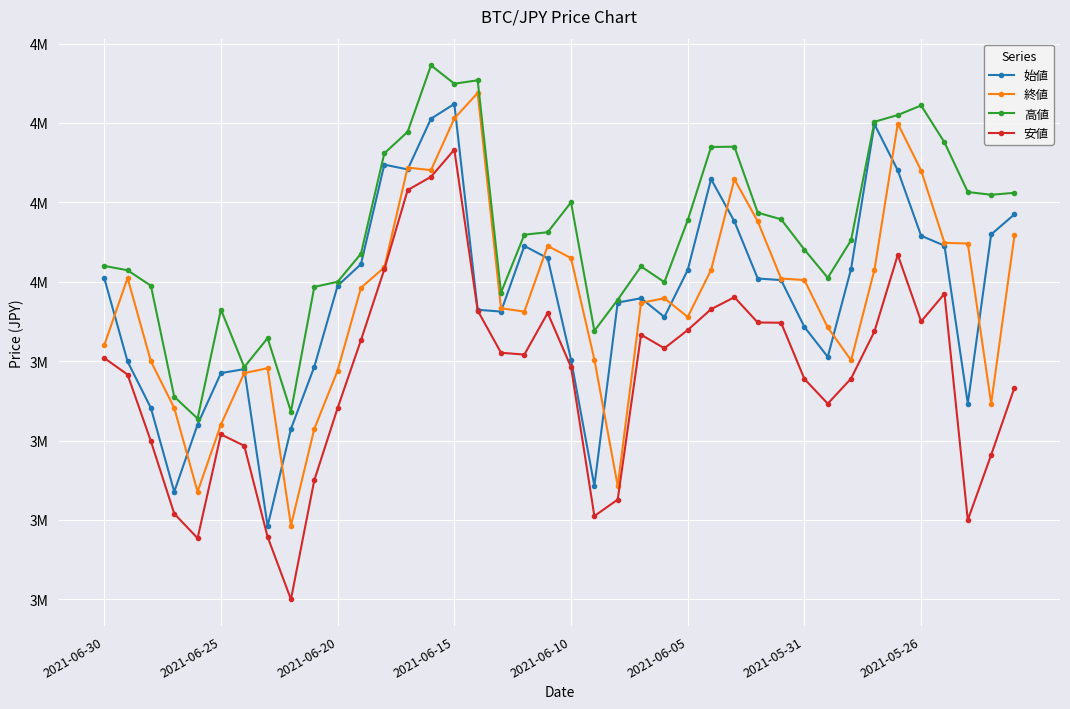

Which series has the largest range (max minus min)?

安値